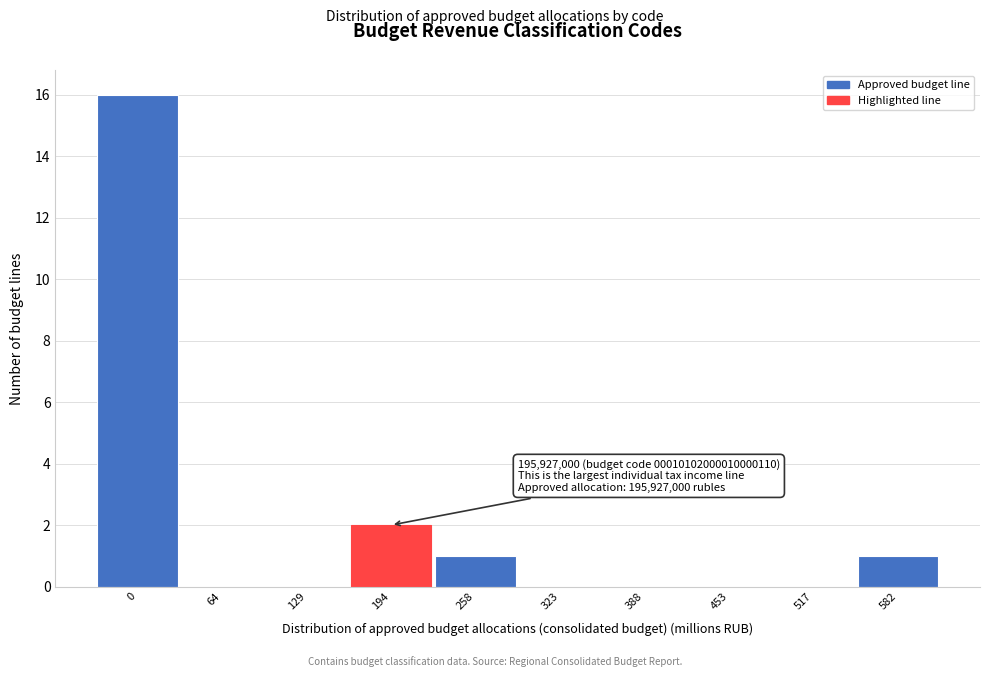

Reading left to right, what are all the values shown in this chart?

0=16	64=0	129=0	194=2	258=1	323=0	388=0	453=0	517=0	582=1